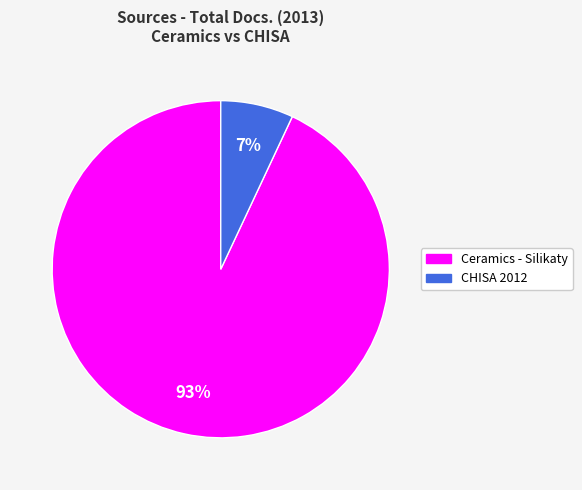

To the nearest percent, what is the difference between the largest and smallest slice percentages?

86%